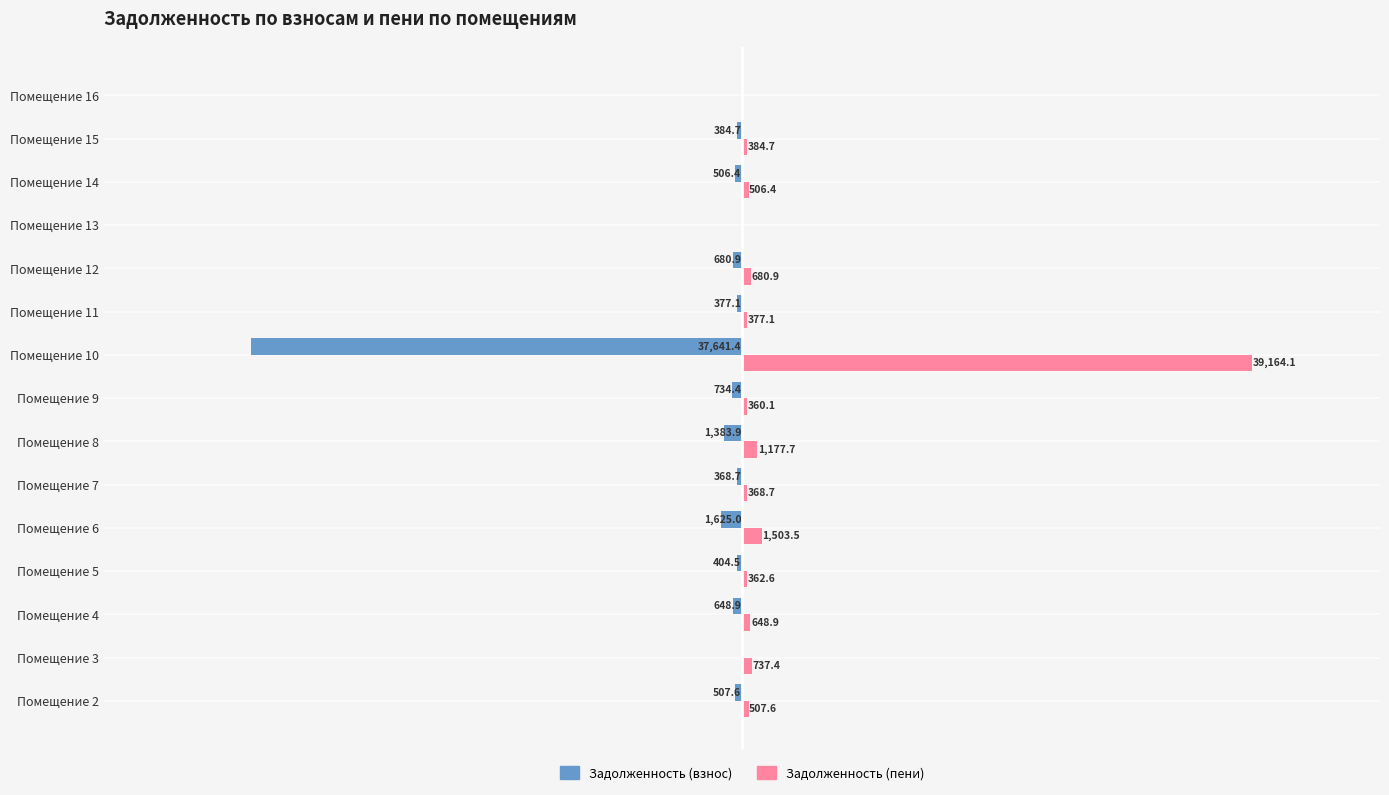

Which series changed the most between Помещение 4 and Помещение 5?

Задолженность (пени)